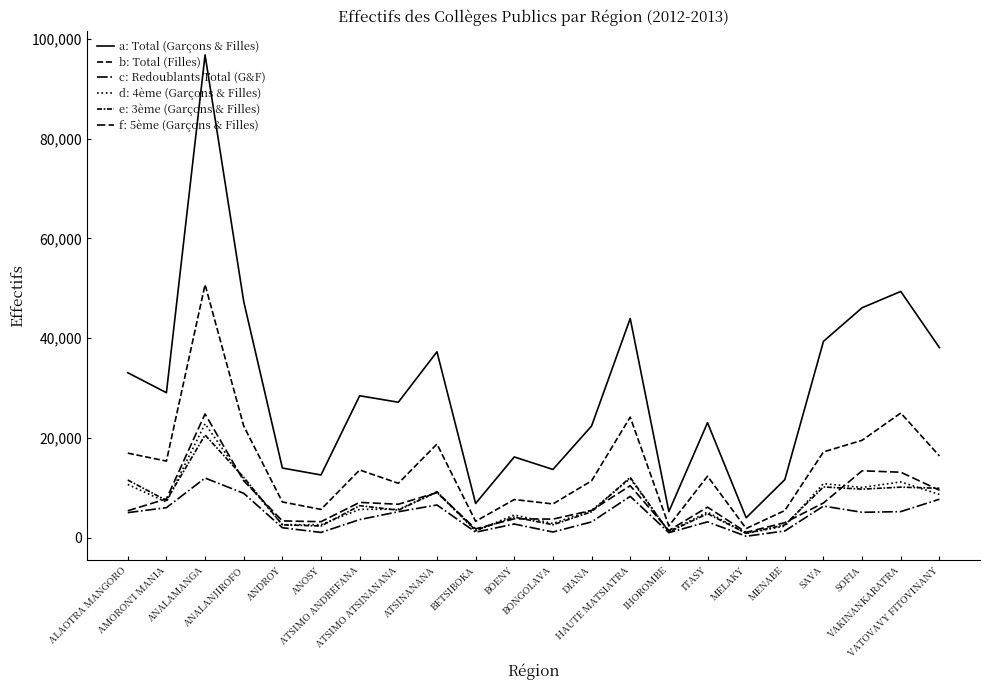

Is this an area chart (filled region under the line)?

No